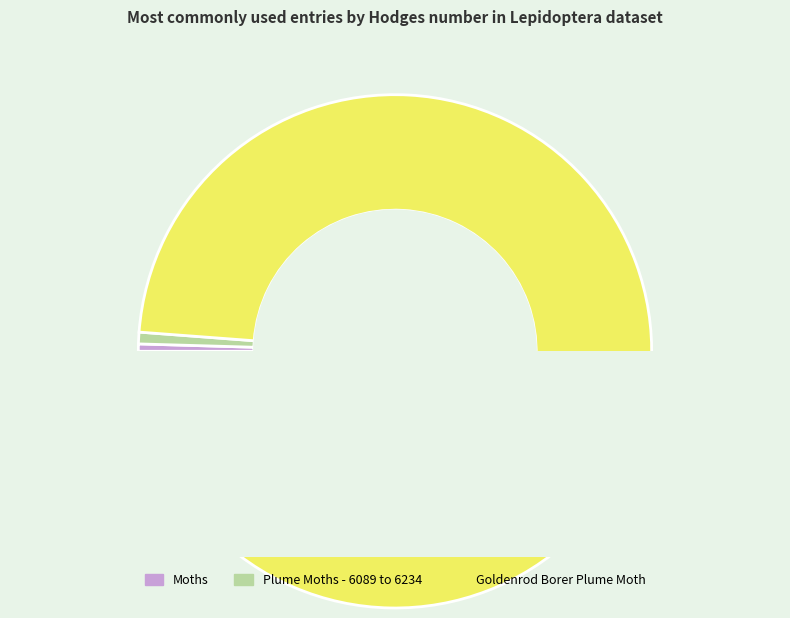

To the nearest percent, what percentage of the pie is Plume Moths - 6089 to 6234?

1%